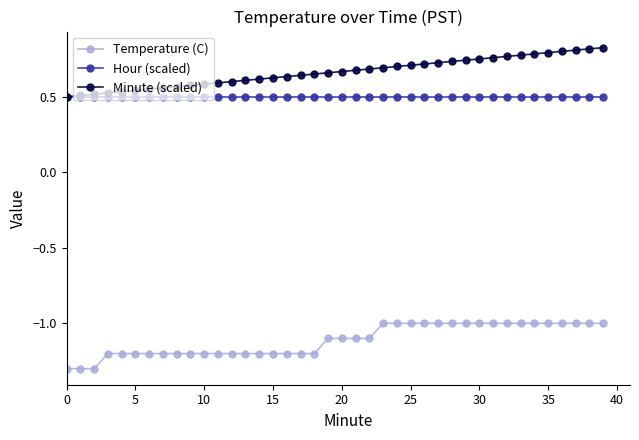

At how many categories does at least one series exceed 0?

40